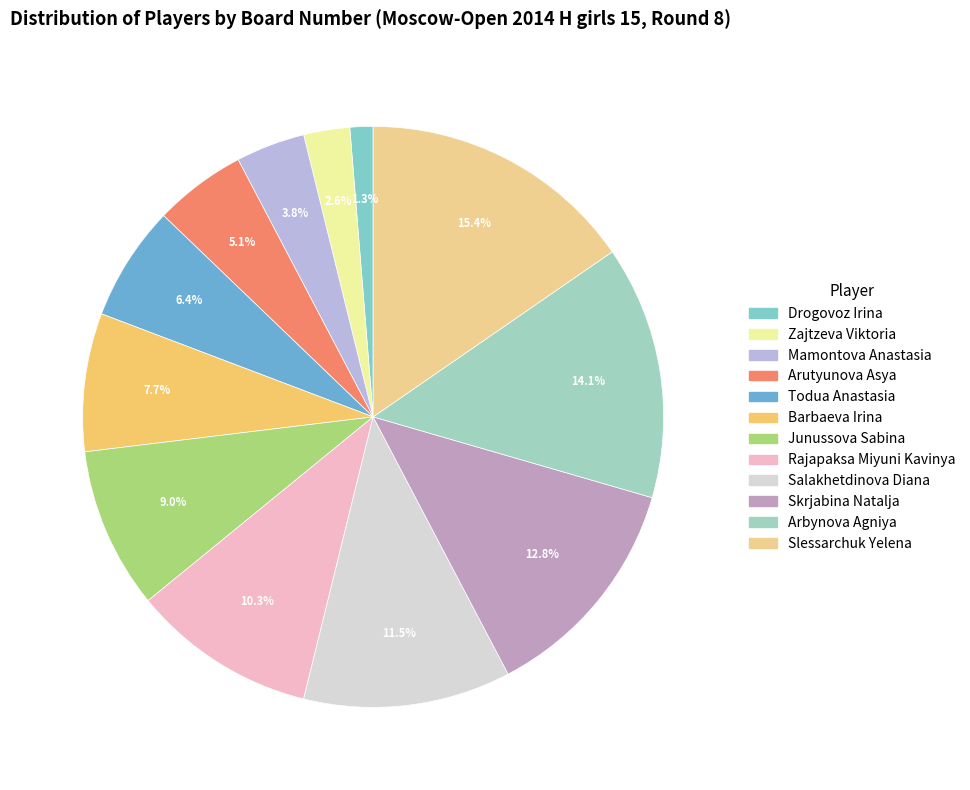

Approximately how many times larger is the value at Barbaeva Irina compared to Todua Anastasia?

1.2